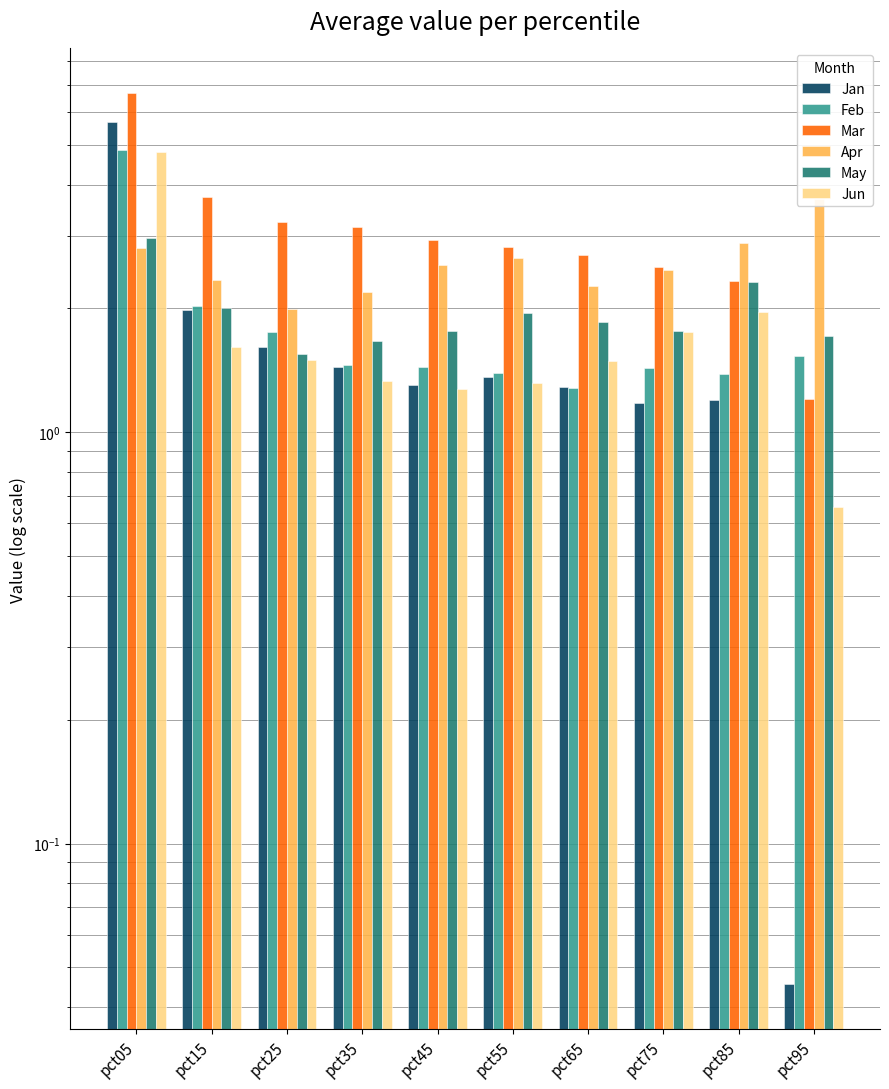

What is the sum of all Apr values?

25.8